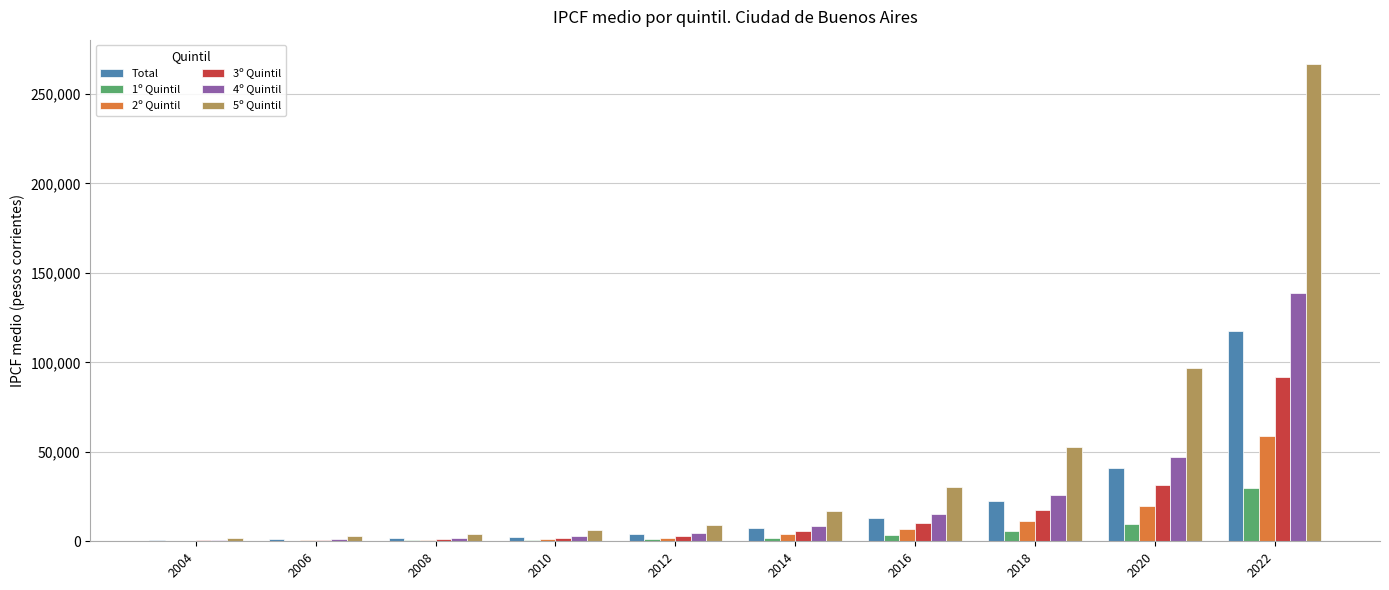

What is the sum of all 4º Quintil values?

246932.2